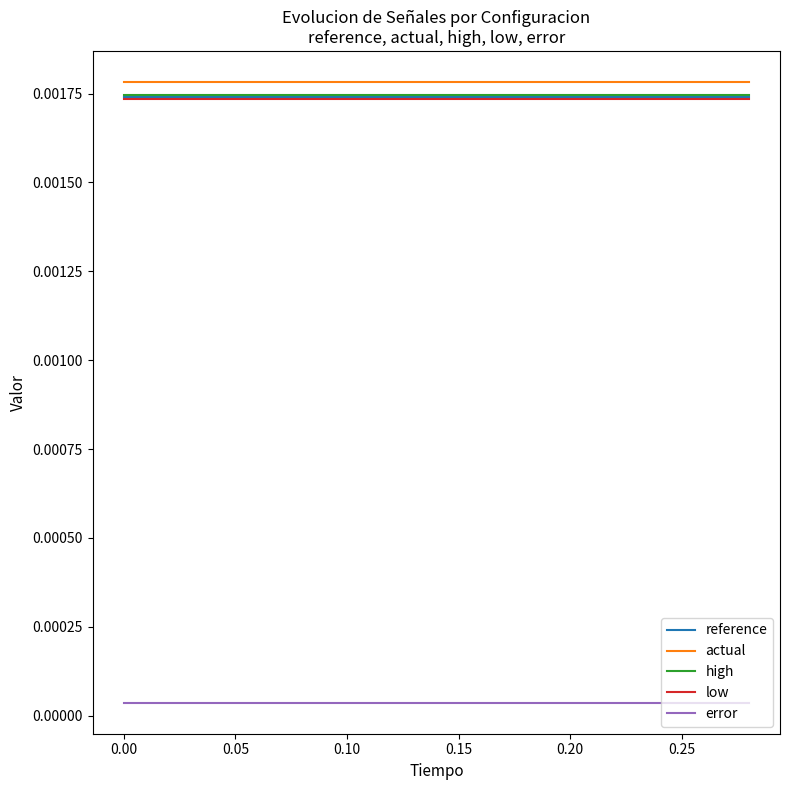

True or false: high and actual intersect in this chart.

False